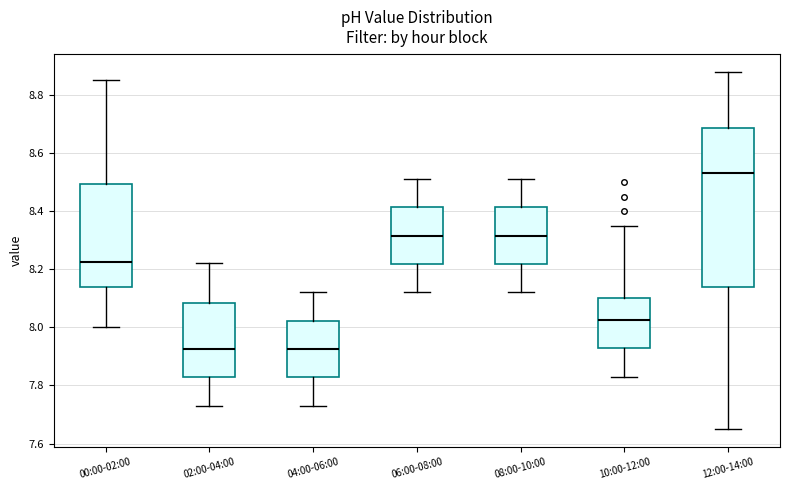

Reading left to right, transcribe this box plot: for each box, give where its median line is, the range the box spans, and where its two whiskers end, as read against the y-axis. The values are not printed on the chart, so give them approximately, as read against the axis.

00:00-02:00: median 8.22, box 8.14 to 8.50, whiskers 8.00 to 8.86
02:00-04:00: median 7.92, box 7.82 to 8.08, whiskers 7.74 to 8.22
04:00-06:00: median 7.92, box 7.82 to 8.02, whiskers 7.74 to 8.12
06:00-08:00: median 8.32, box 8.22 to 8.42, whiskers 8.12 to 8.52
08:00-10:00: median 8.32, box 8.22 to 8.42, whiskers 8.12 to 8.52
10:00-12:00: median 8.02, box 7.92 to 8.10, whiskers 7.84 to 8.36
12:00-14:00: median 8.54, box 8.14 to 8.68, whiskers 7.66 to 8.88